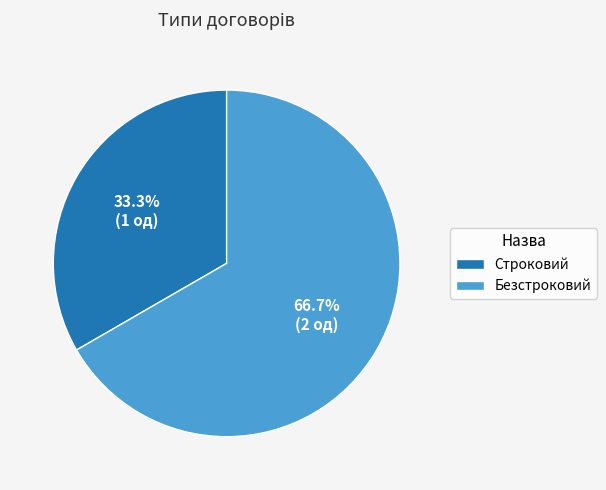

To the nearest percent, what portion does Строковий represent?

33%